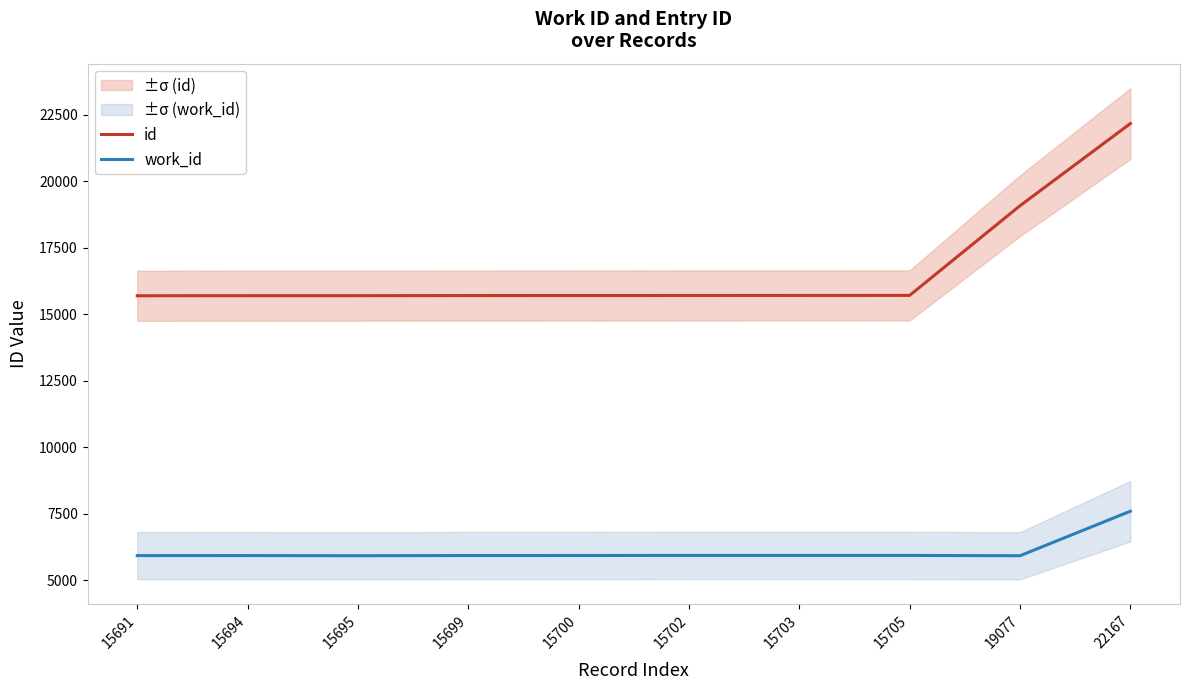

What is the spread (max minus min) of values at 15700?

9778